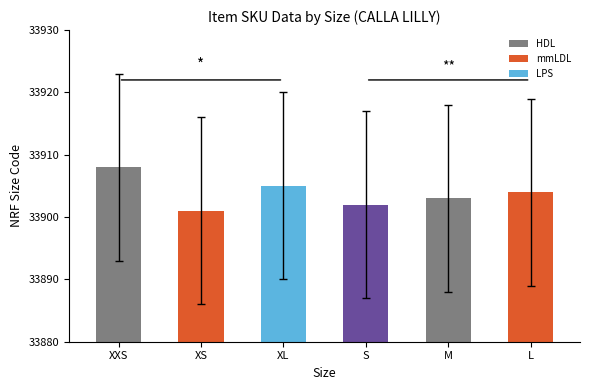

Rank the categories by value from lowest to highest.

XS, S, M, L, XL, XXS